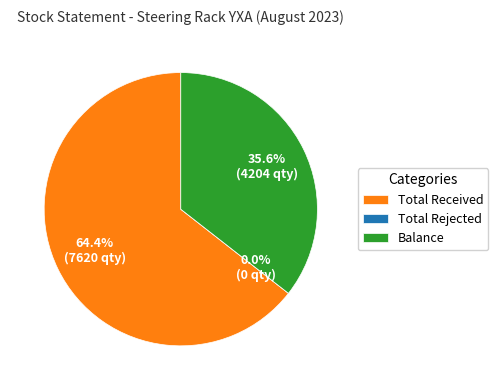

How many slices are in this pie chart?

3